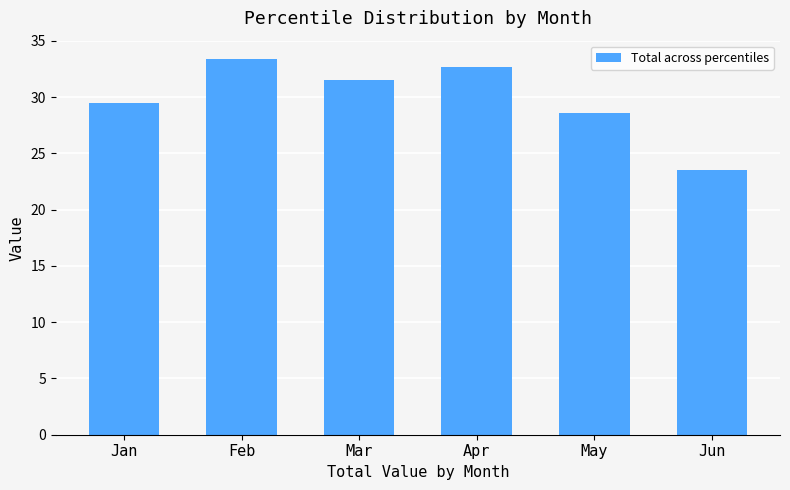

What is the maximum value shown in the chart?

33.4